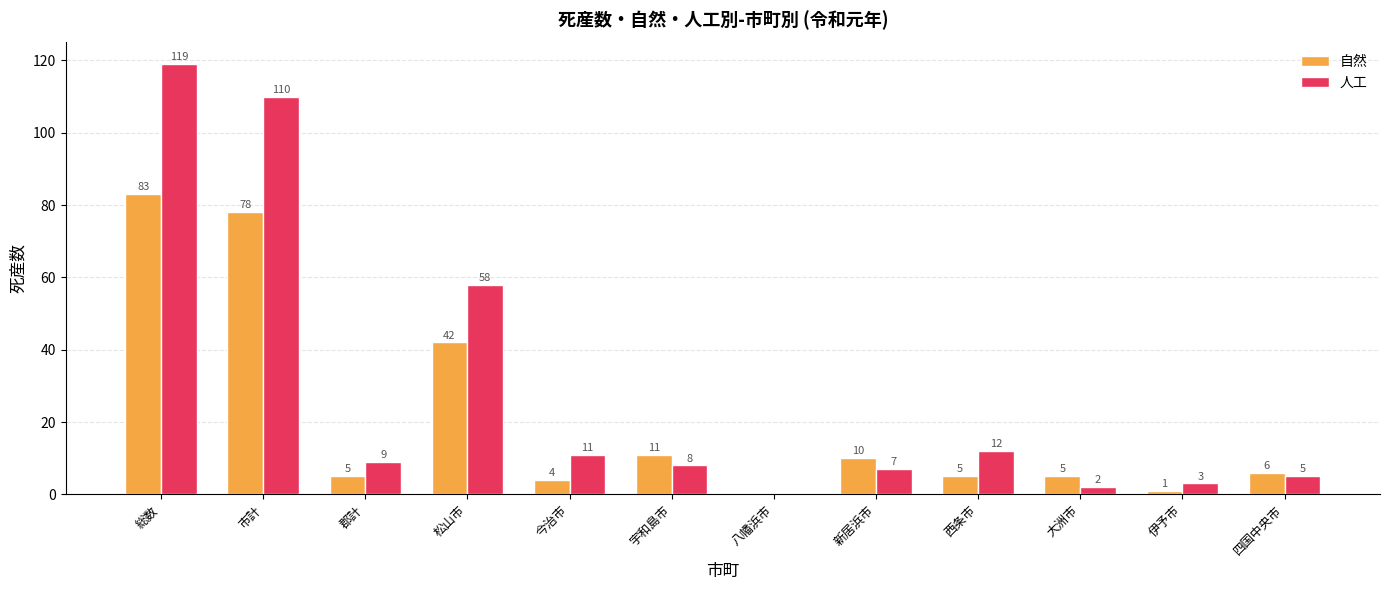

Where is 自然 nearest to the value 41?

松山市